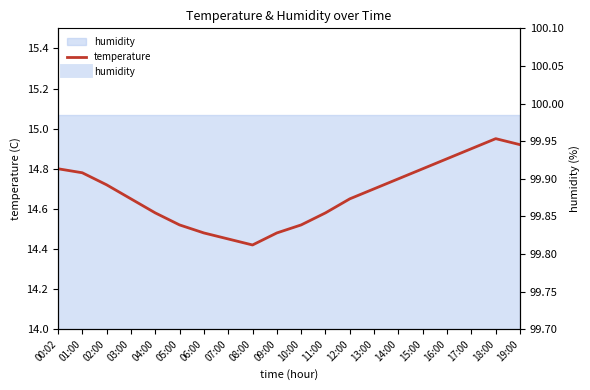

Which category has the lowest value across all series?

08:00